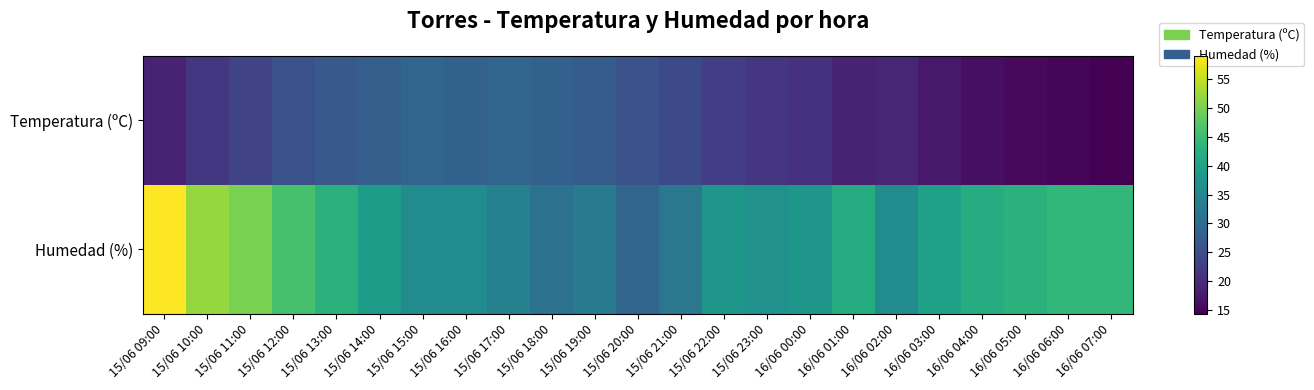

How many data points does each series have?

23